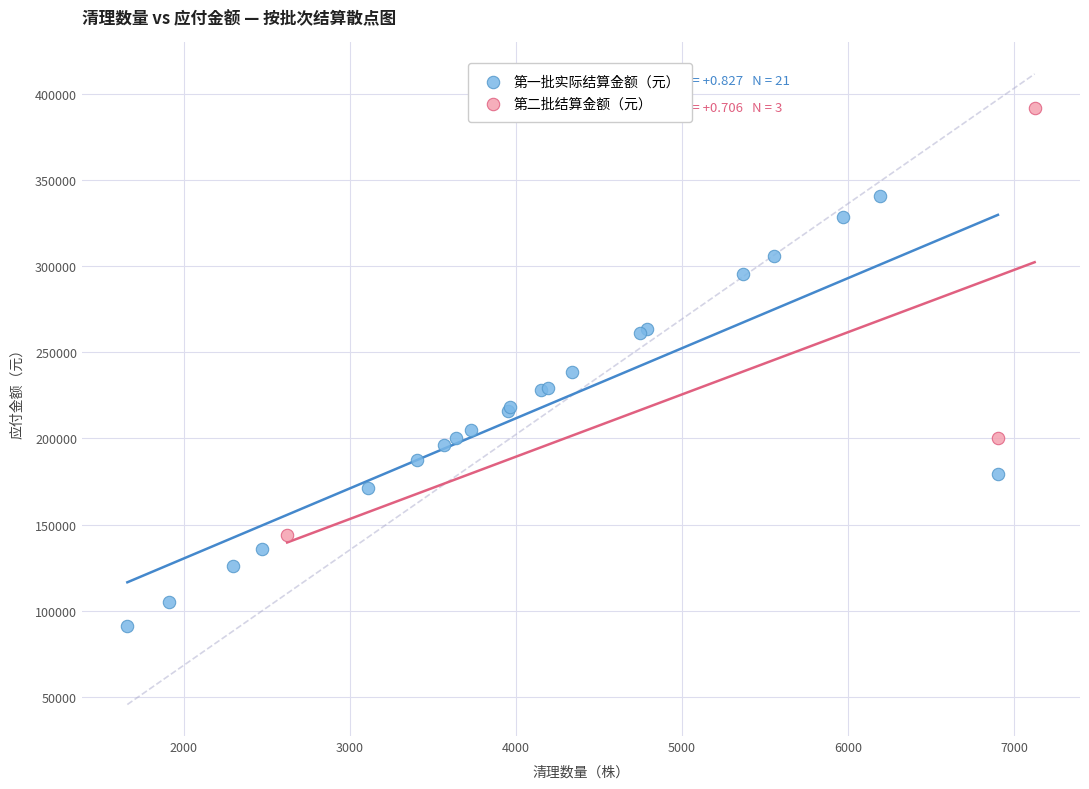

Which series reaches the maximum Y coordinate?

第二批结算金额（元）